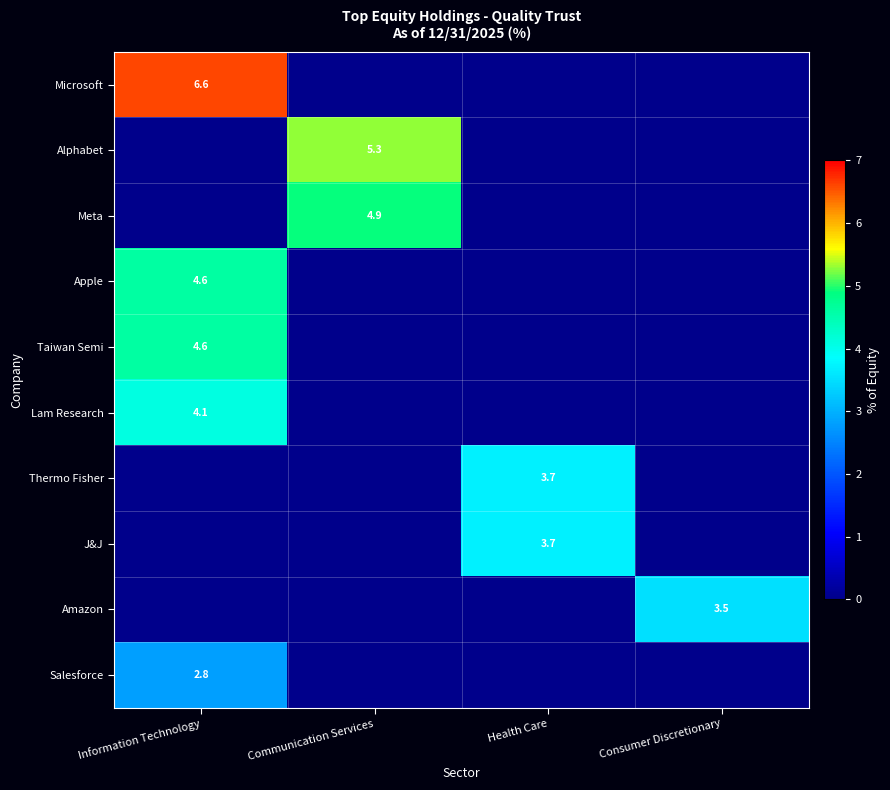

At which category is the sum across all series the highest?

Information Technology